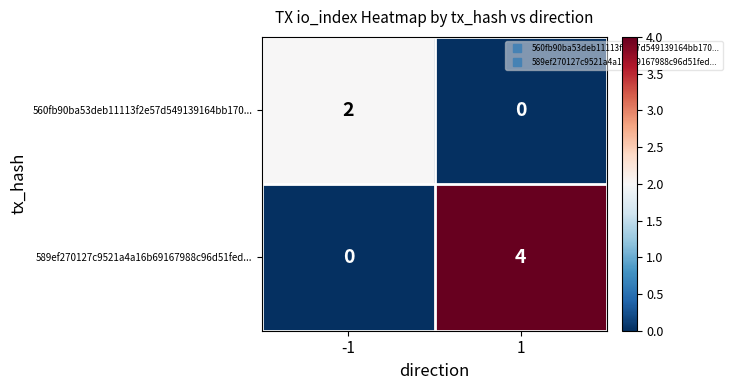

List the series in order of their peak value, lowest first.

560fb90ba53deb11113f2e57d549139164bb170..., 589ef270127c9521a4a16b69167988c96d51fed...